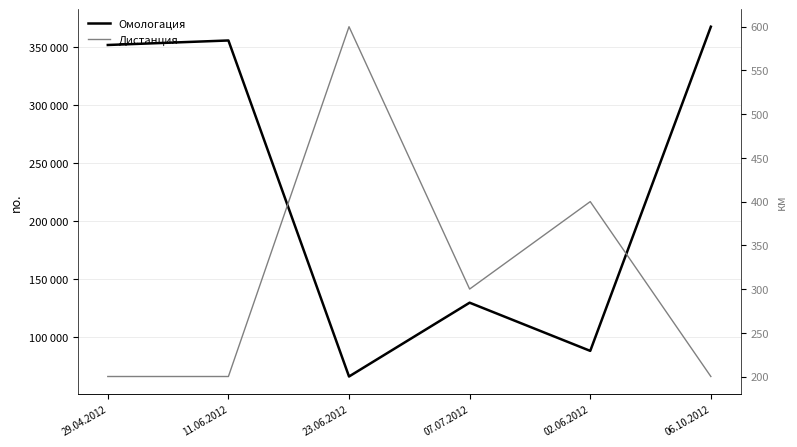

List the series in order of their overall mean, highest first.

Омологация, Дистанция